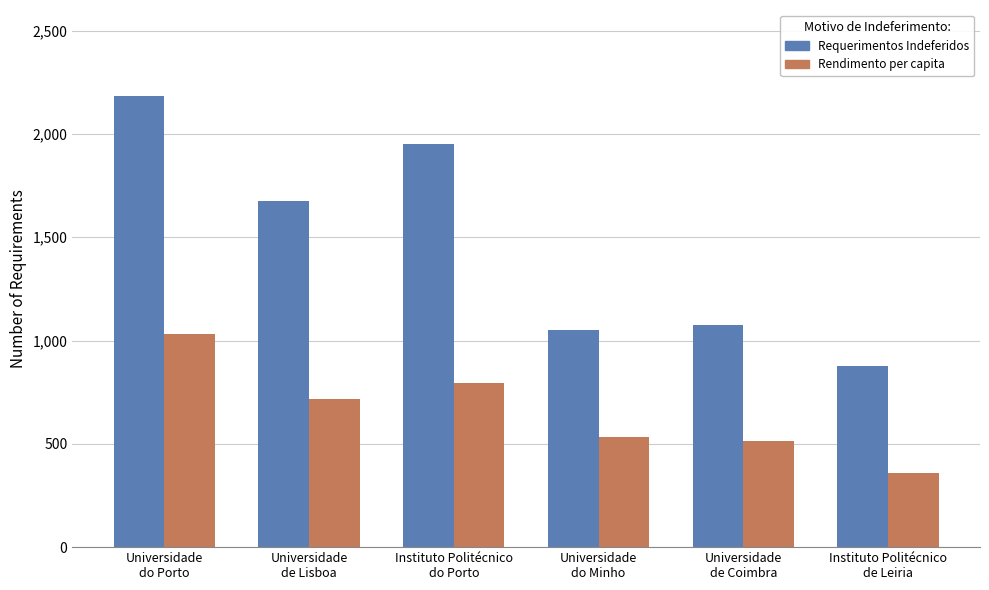

What is the sum of all Rendimento per capita values?

3952